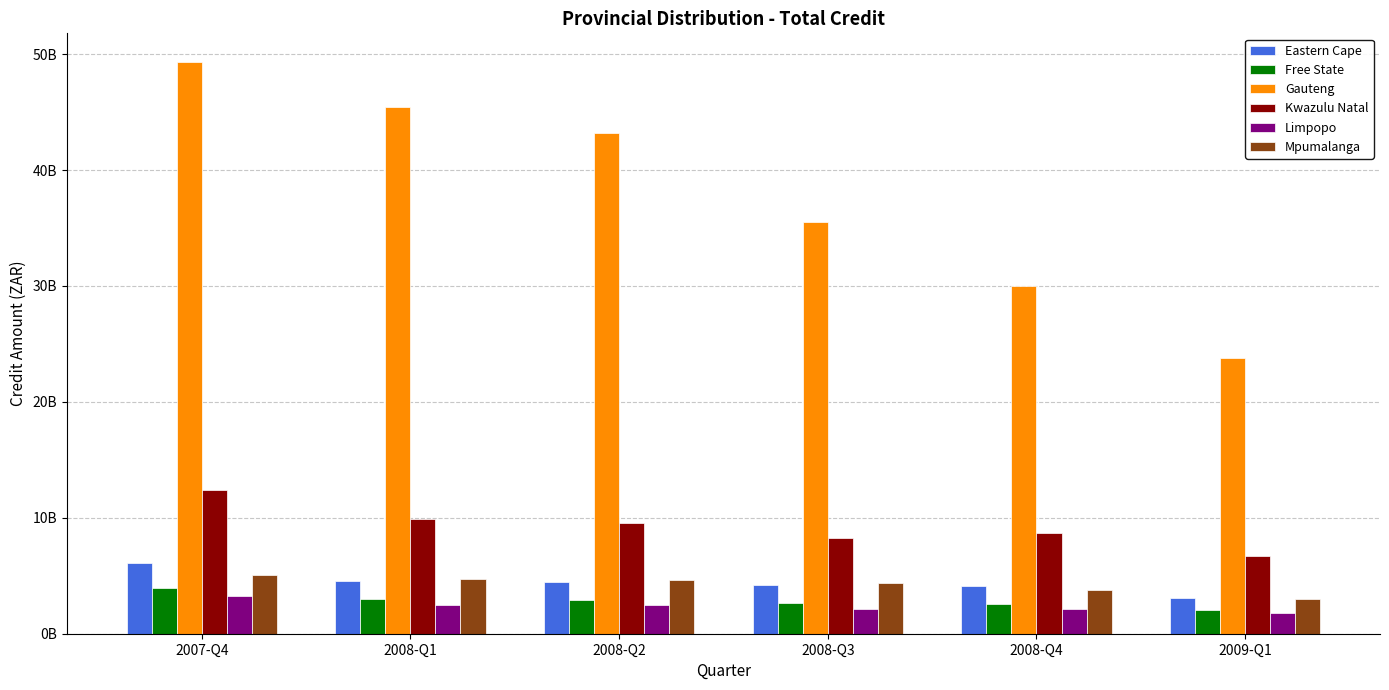

Where does the Mpumalanga series first go above 4659553794?

2007-Q4